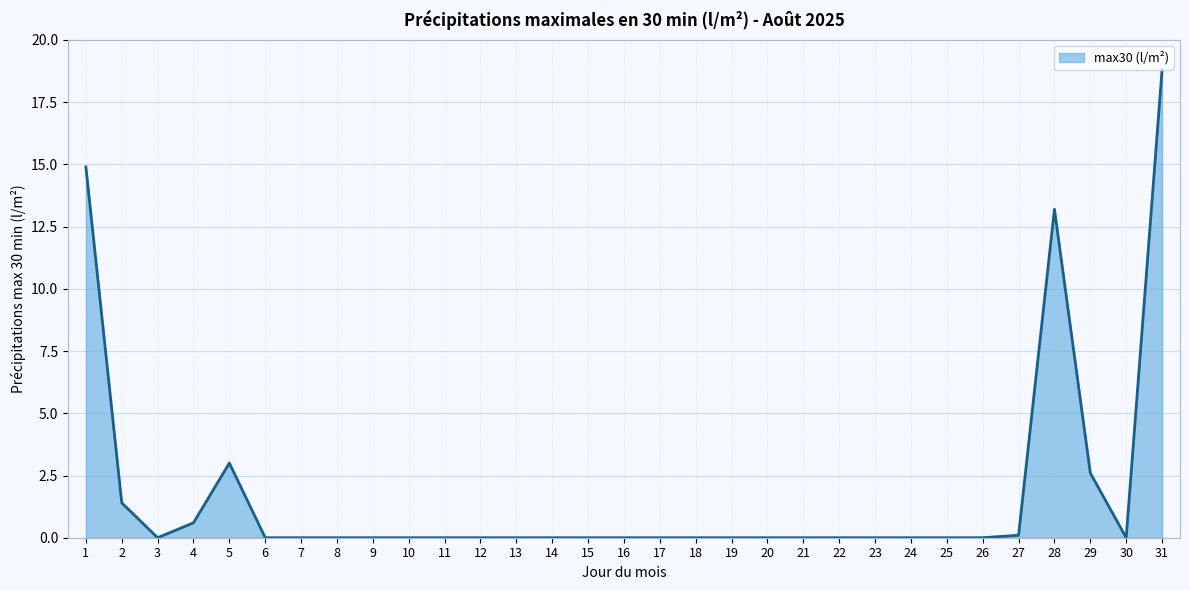

Reading right to left, transcribe all the data shown in this chart.

18.8	0.0	2.6	13.2	0.1	0.0	0.0	0.0	0.0	0.0	0.0	0.0	0.0	0.0	0.0	0.0	0.0	0.0	0.0	0.0	0.0	0.0	0.0	0.0	0.0	0.0	3.0	0.6	0.0	1.4	14.9